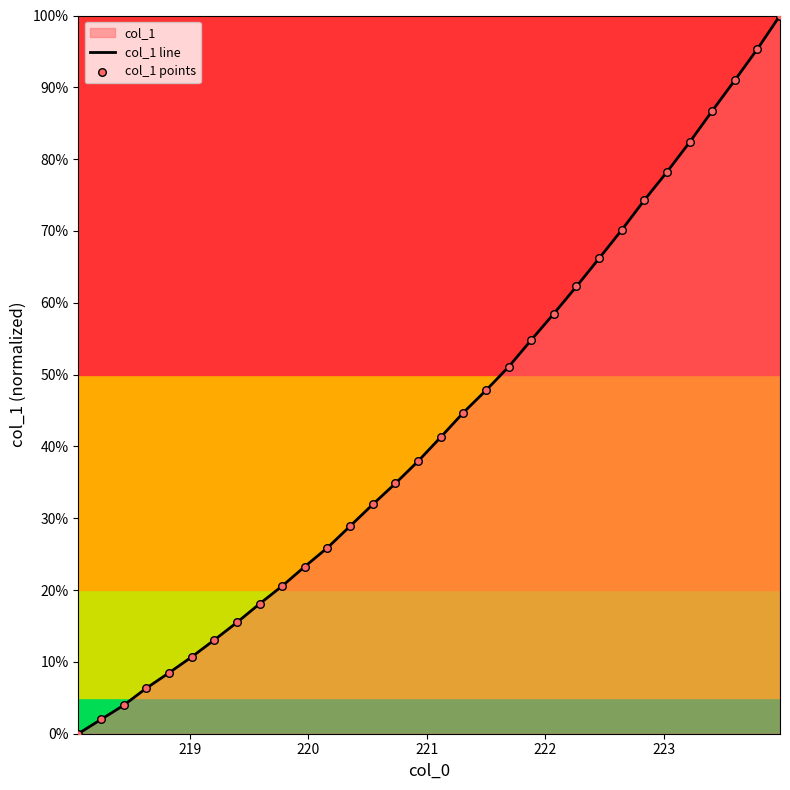

At how many categories does at least one series exceed 0?

31